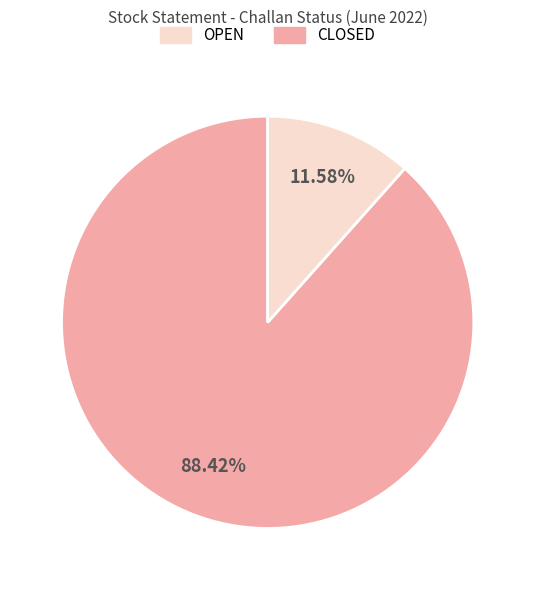

Count the number of slices in the pie.

2